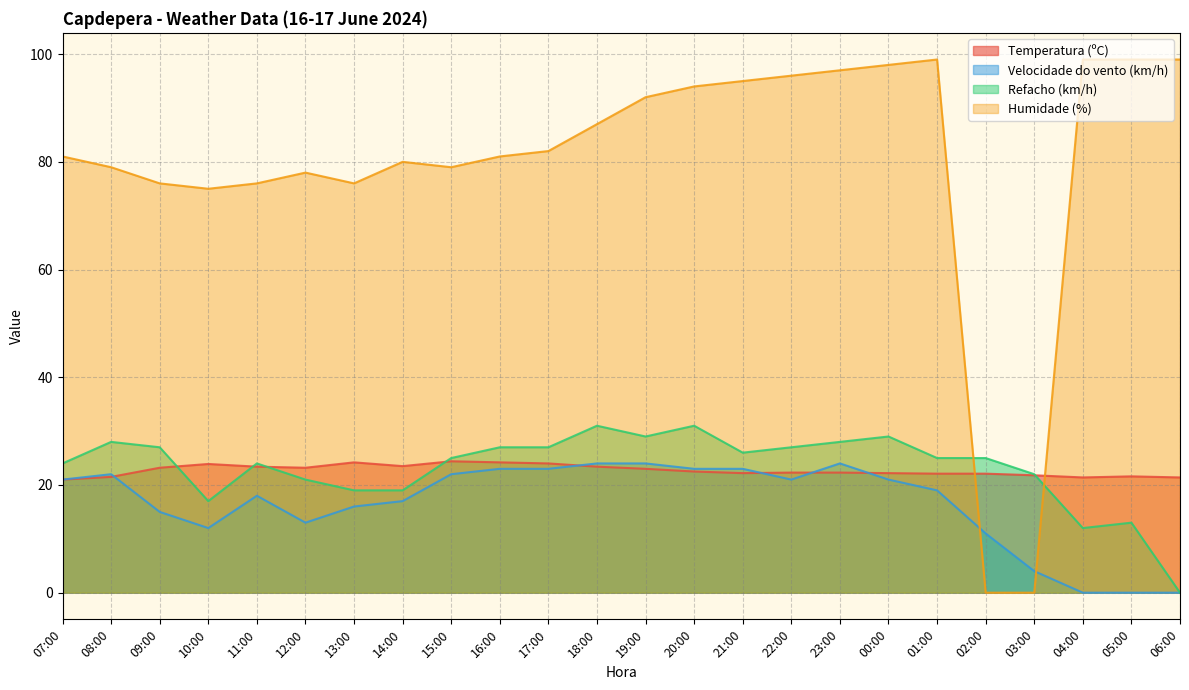

What is the label of the 16th point from the right?

15:00